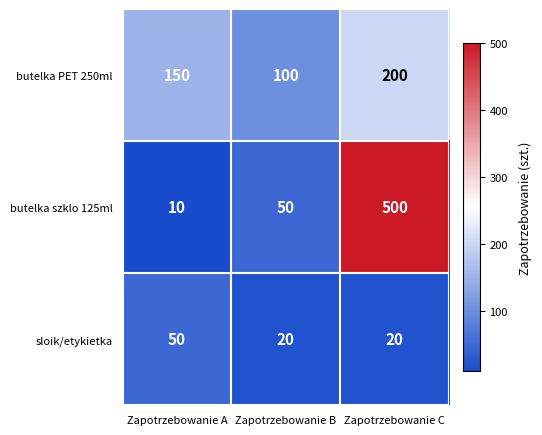

Which series has the largest total across all categories?

butelka szklo 125ml